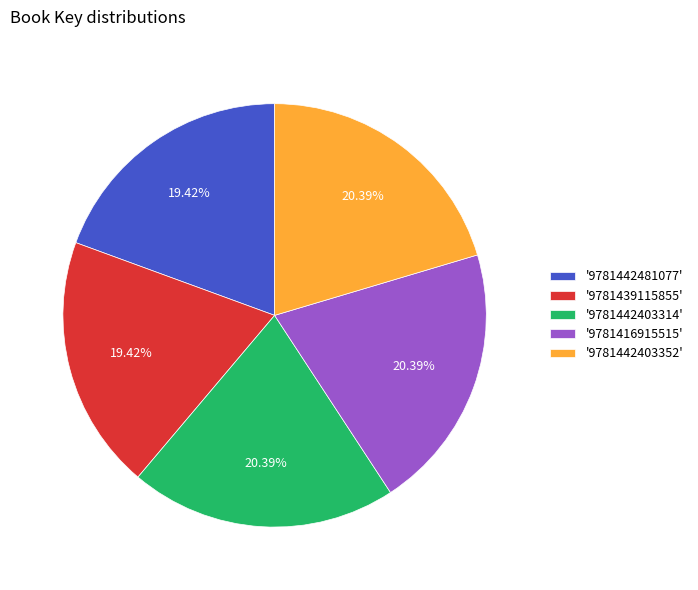

What is the ratio of the value at '9781442481077' to the value at '9781442403314'?

1.0